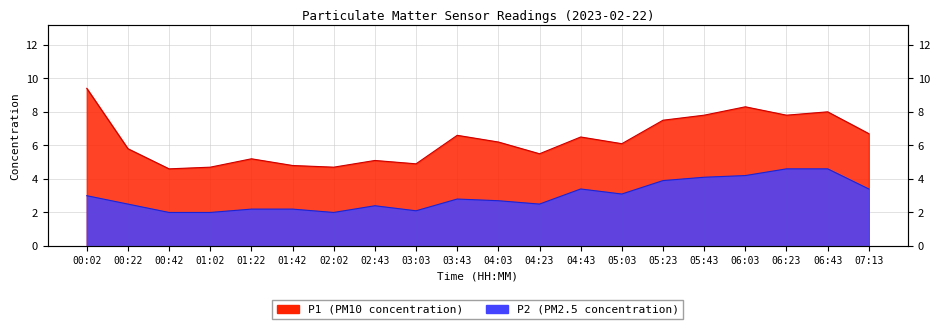

How many interior local peaks does the P2 series have?

3